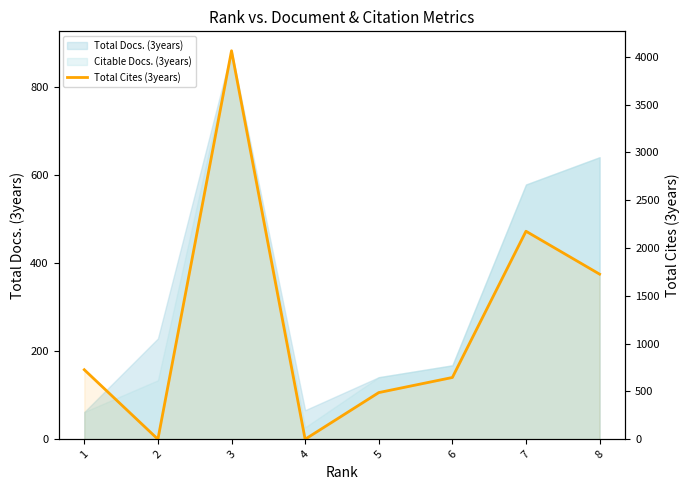

Reading left to right, extract all data points from this chart.

1=727	2=0	3=4064	4=0	5=488	6=646	7=2176	8=1727